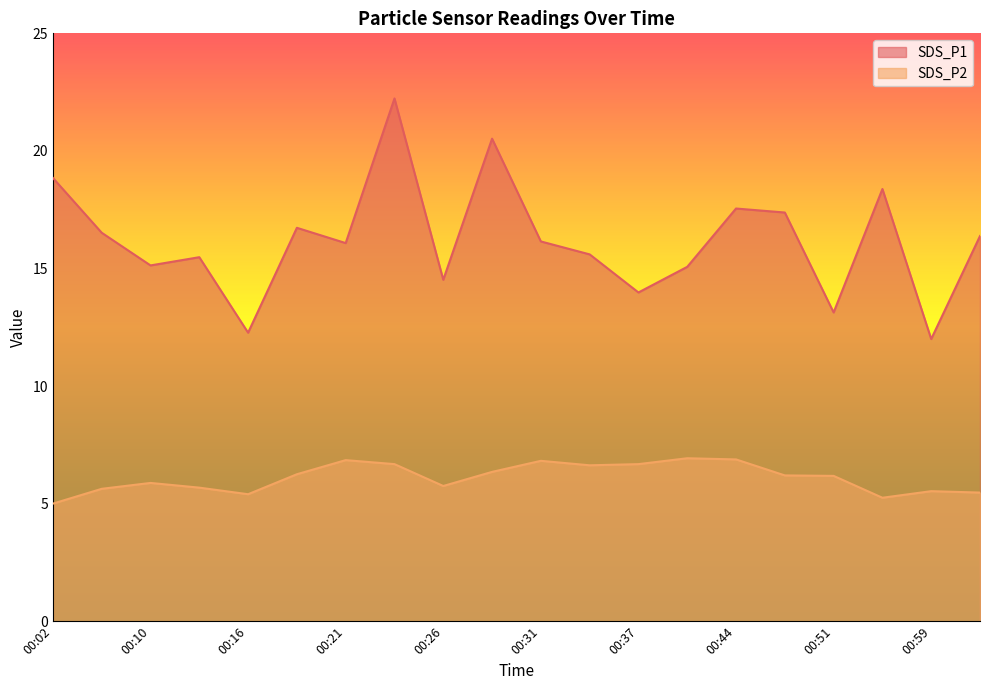

Read the SDS_P2 value at 00:19.

6.2